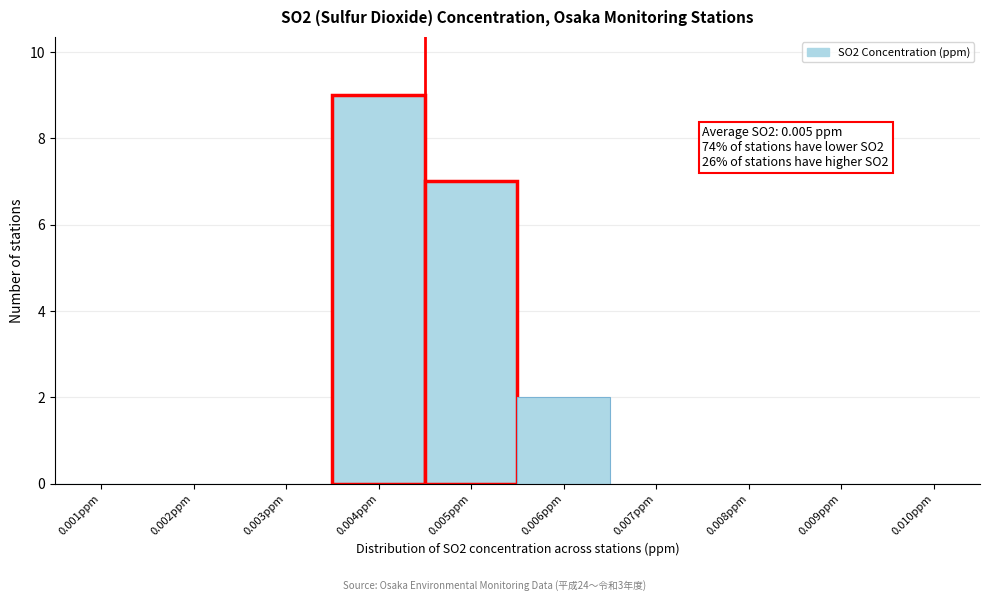

Reading left to right, extract all data points from this chart.

0.001ppm=0	0.002ppm=0	0.003ppm=0	0.004ppm=9	0.005ppm=7	0.006ppm=2	0.007ppm=0	0.008ppm=0	0.009ppm=0	0.010ppm=0